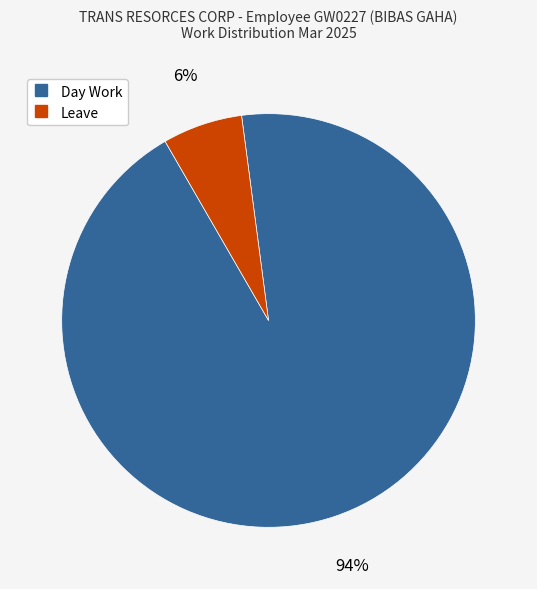

What is the ratio of the value at Leave to the value at Day Work?

0.1